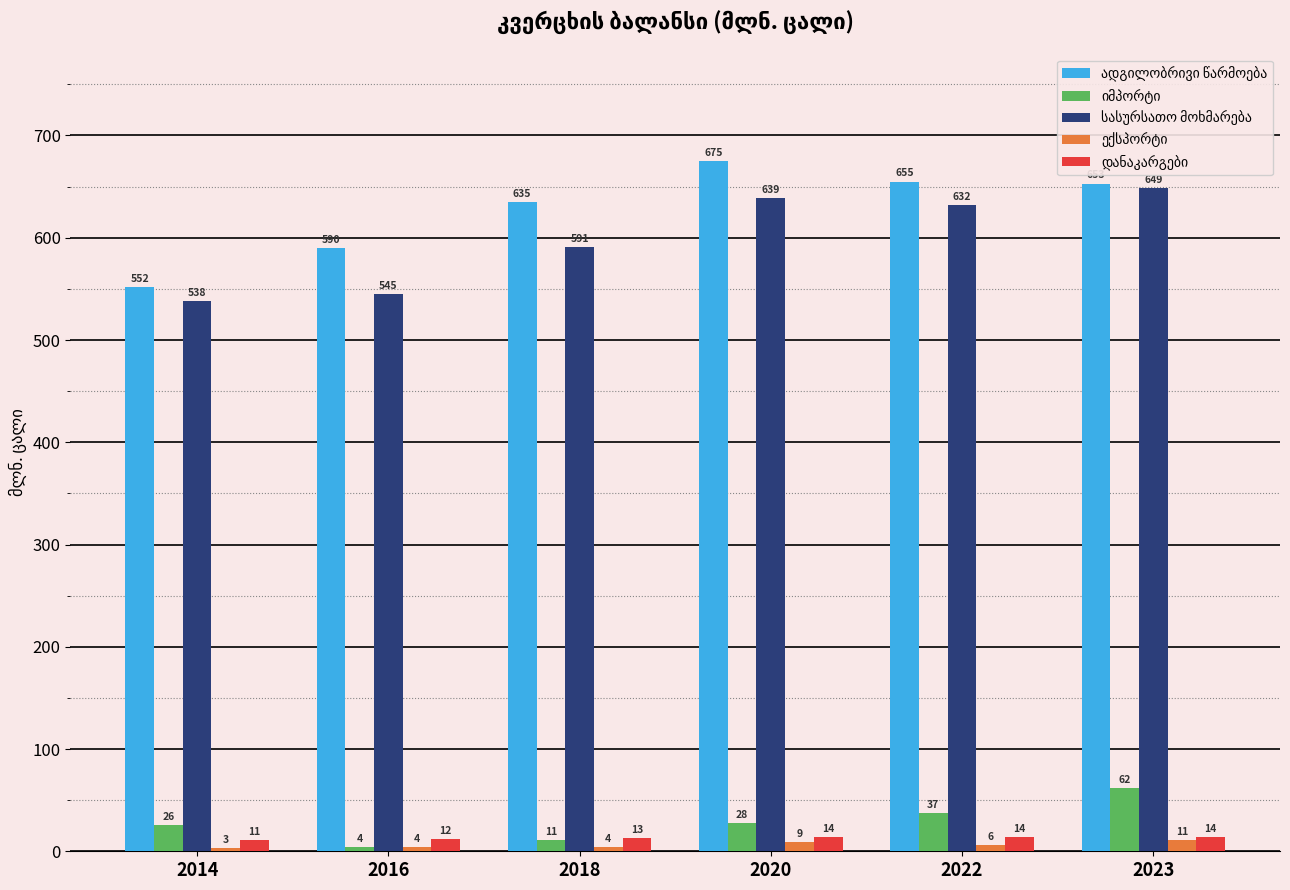

Which category has the highest value across all series?

2020